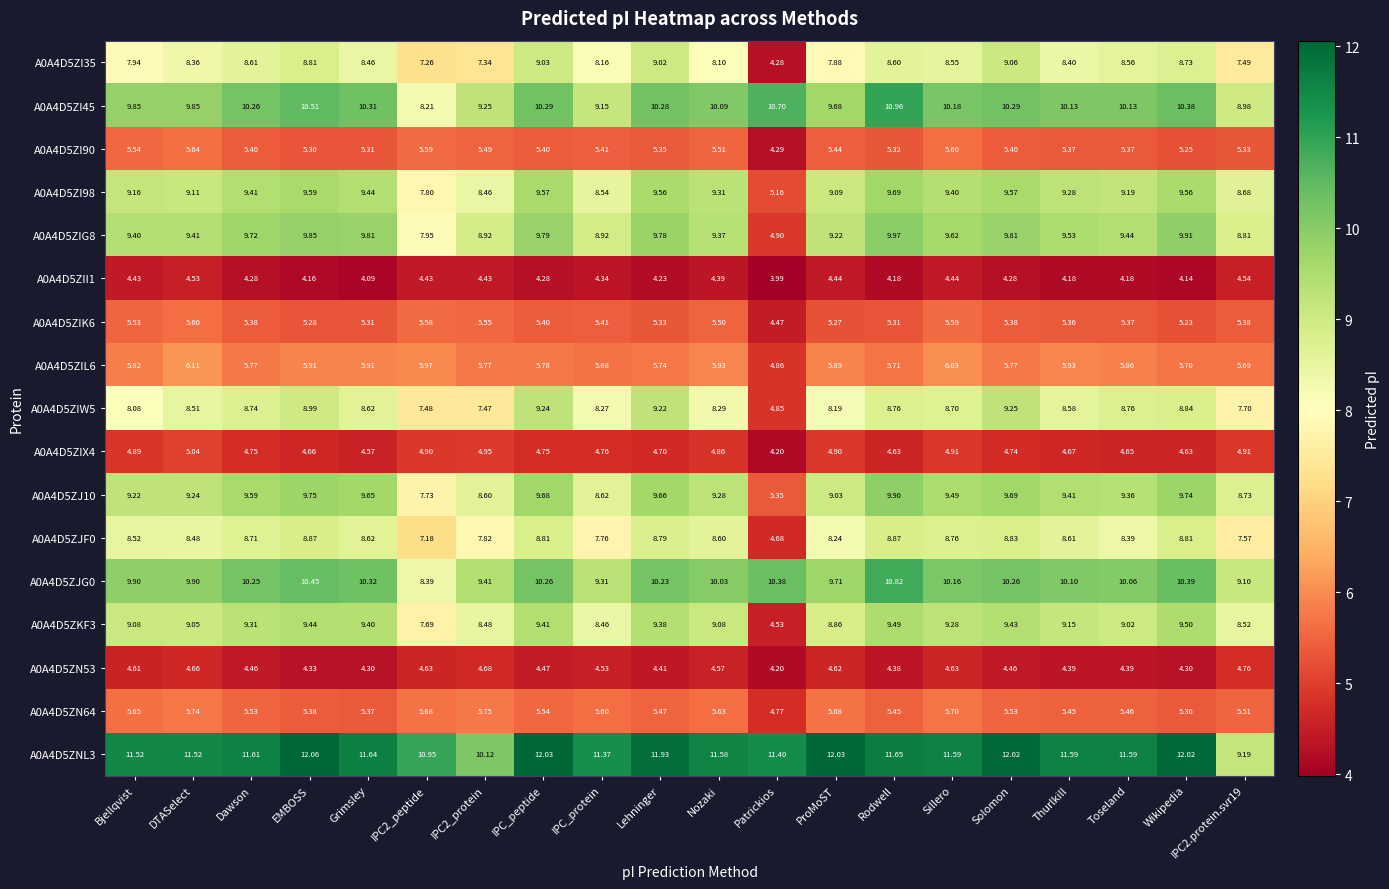

Which category has the highest value in the A0A4D5ZJG0 series?

Rodwell